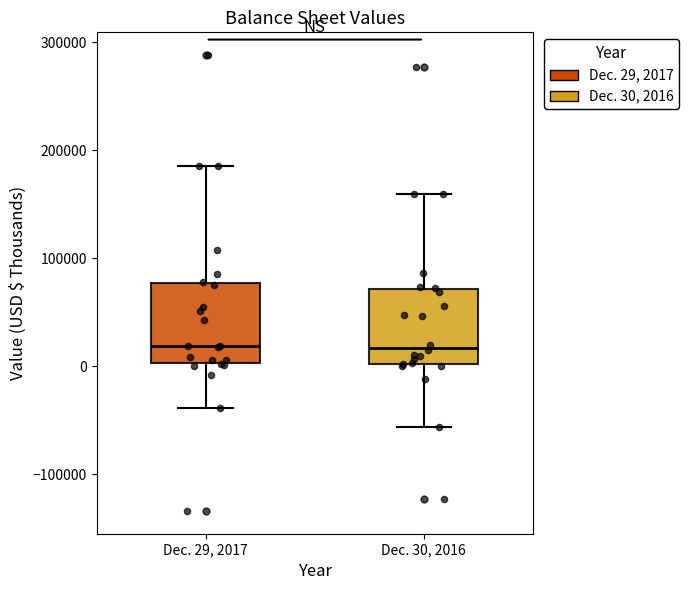

Where does the upper whisker of the box for Dec. 30, 2016 end on the y-axis? The values are not printed on the chart, so give them approximately, as read against the axis.

160000